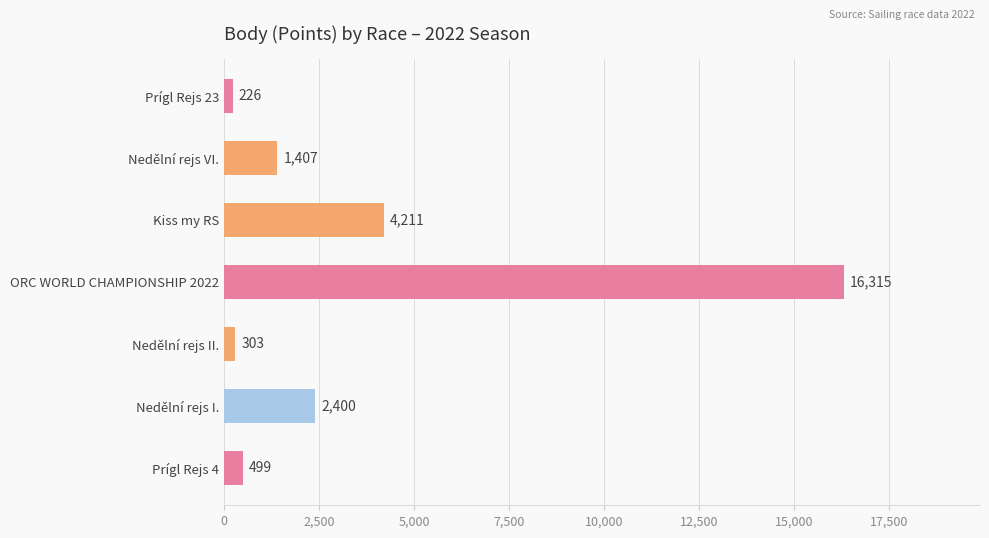

Reading top to bottom, transcribe all the data shown in this chart.

Prígl Rejs 23=226	Nedělní rejs VI.=1407	Kiss my RS=4211	ORC WORLD CHAMPIONSHIP 2022=16315	Nedělní rejs II.=303	Nedělní rejs I.=2400	Prígl Rejs 4=499